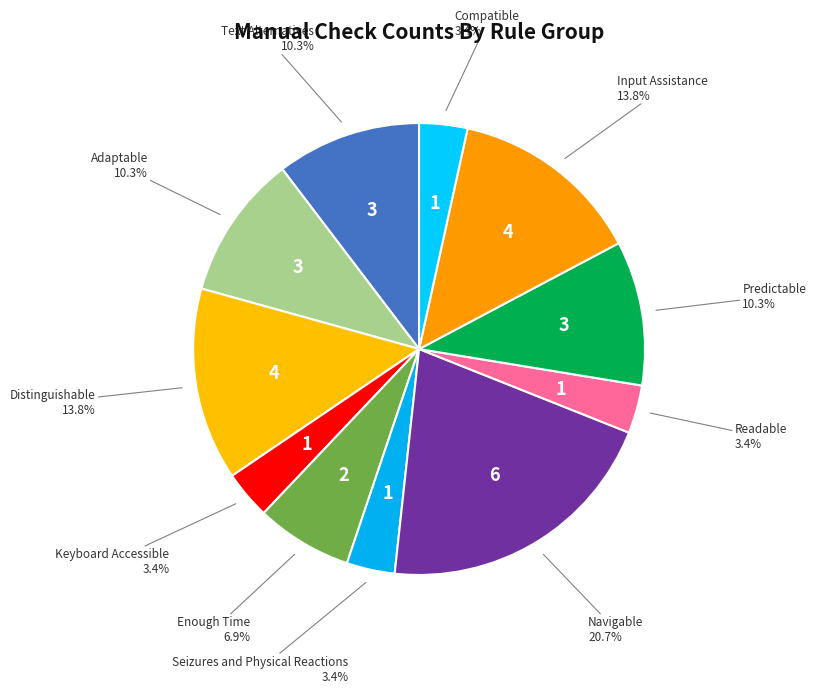

True or false: Readable accounts for 18% of the total.

False